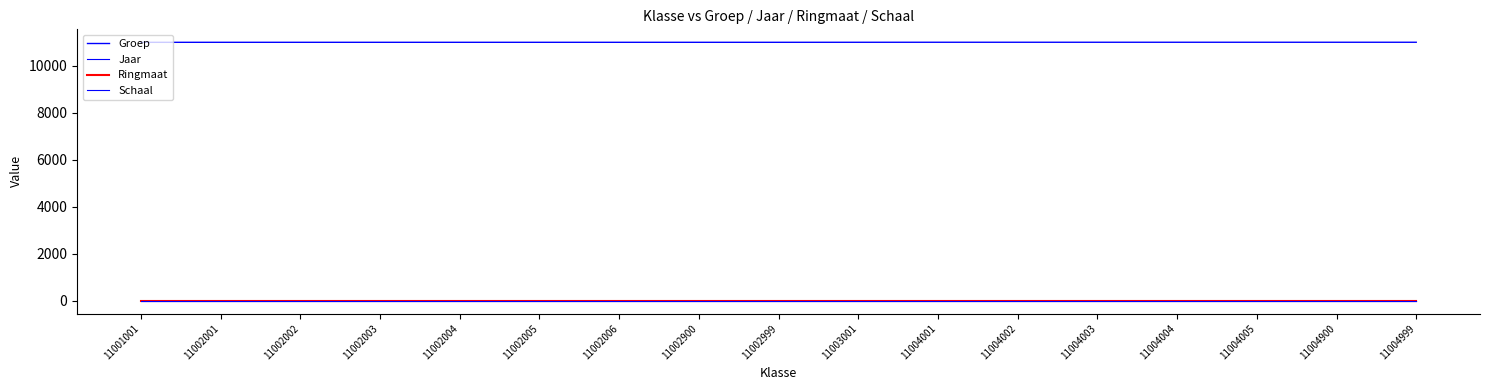

True or false: Jaar has more than 1 points higher than both neighbors.

False